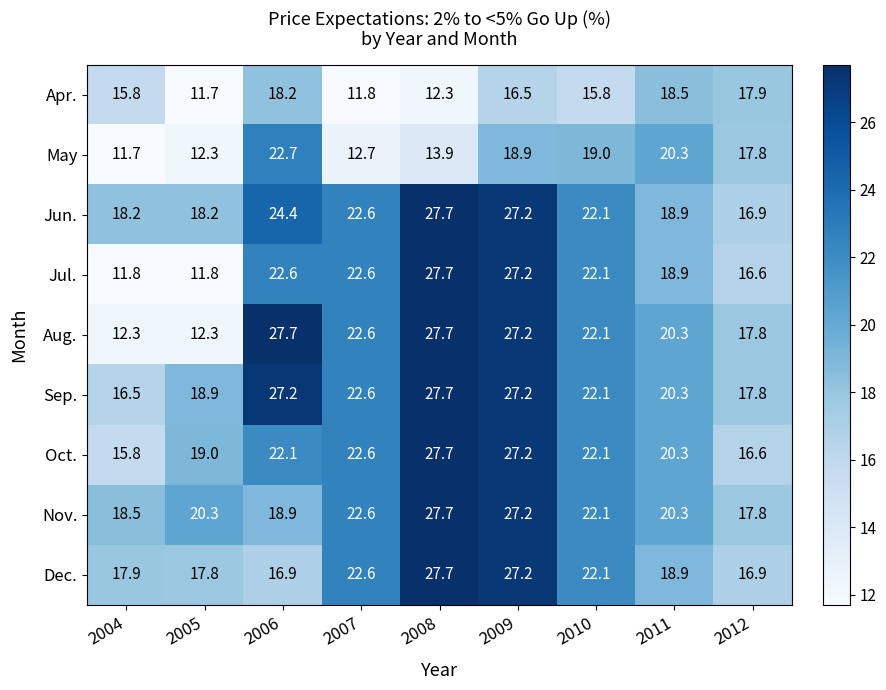

What is the difference between the highest and lowest values at 2004?

6.8